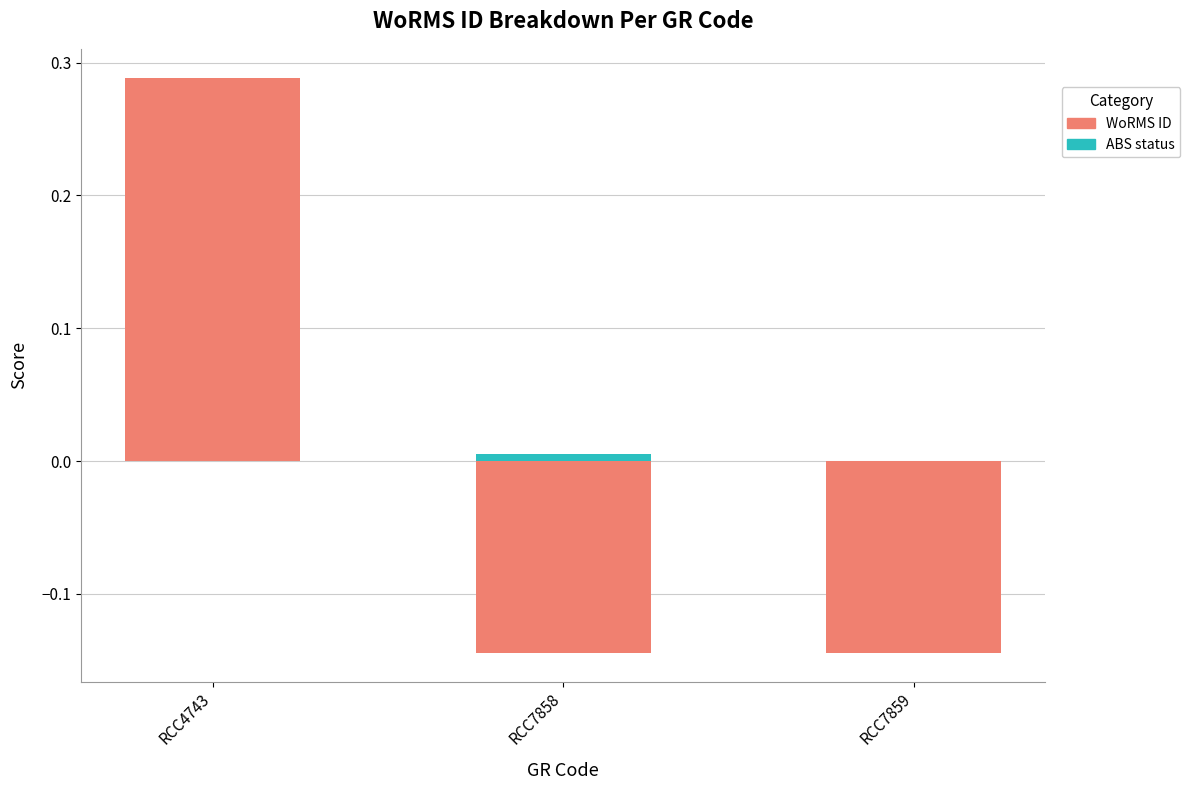

Reading right to left, extract all data points from this chart.

WoRMS ID: -0.1	-0.1	0.3
ABS status: 0.0	0.0	0.0